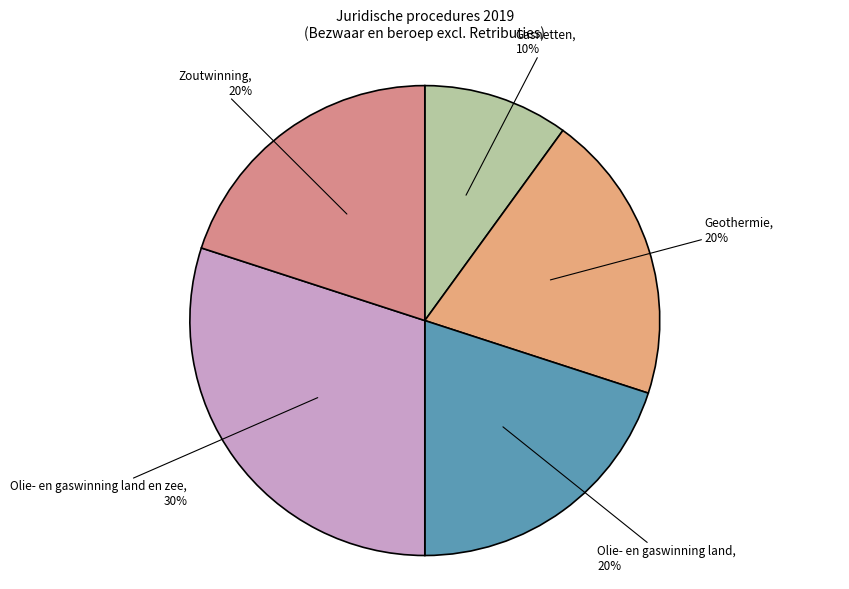

To the nearest percent, what percentage of the pie is Geothermie?

20%